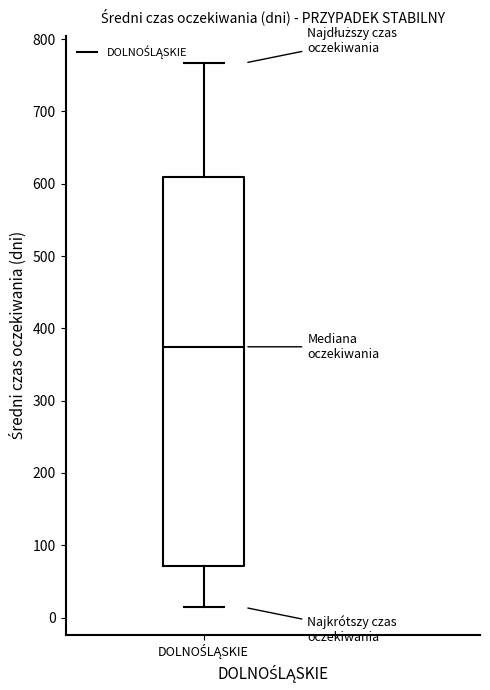

Where is the lower edge of the box for DOLNOŚLĄSKIE on the y-axis? The values are not printed on the chart, so give them approximately, as read against the axis.

70